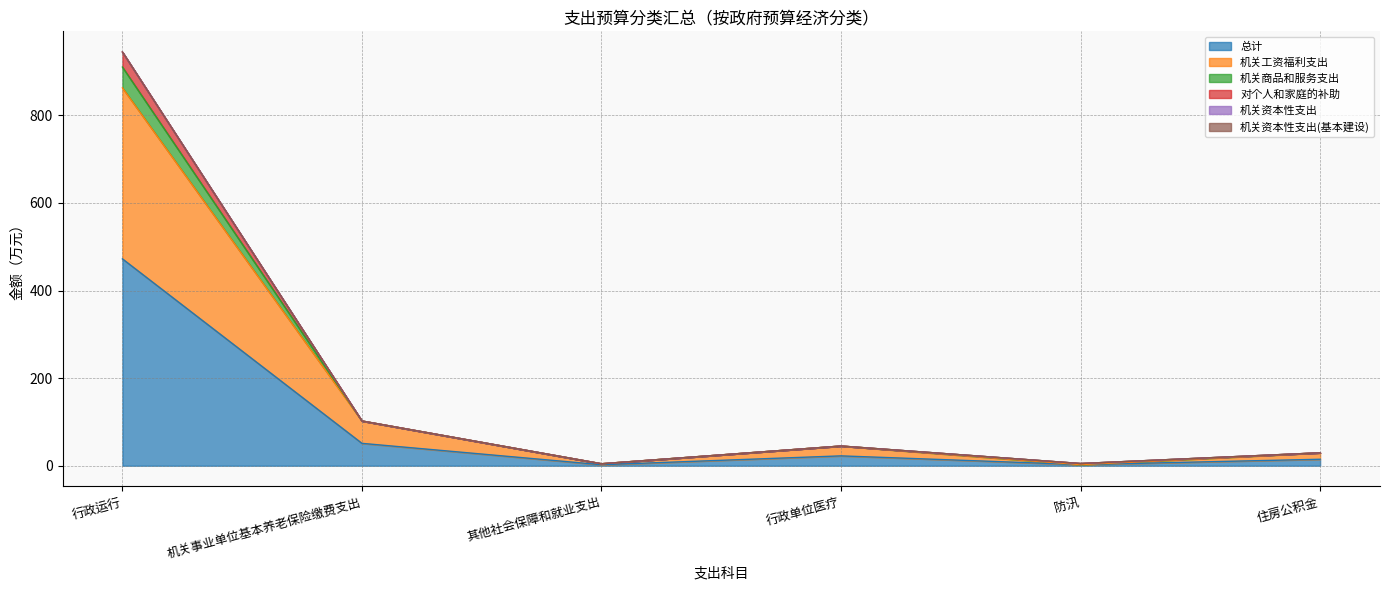

What is the minimum value shown in the chart?

2.2